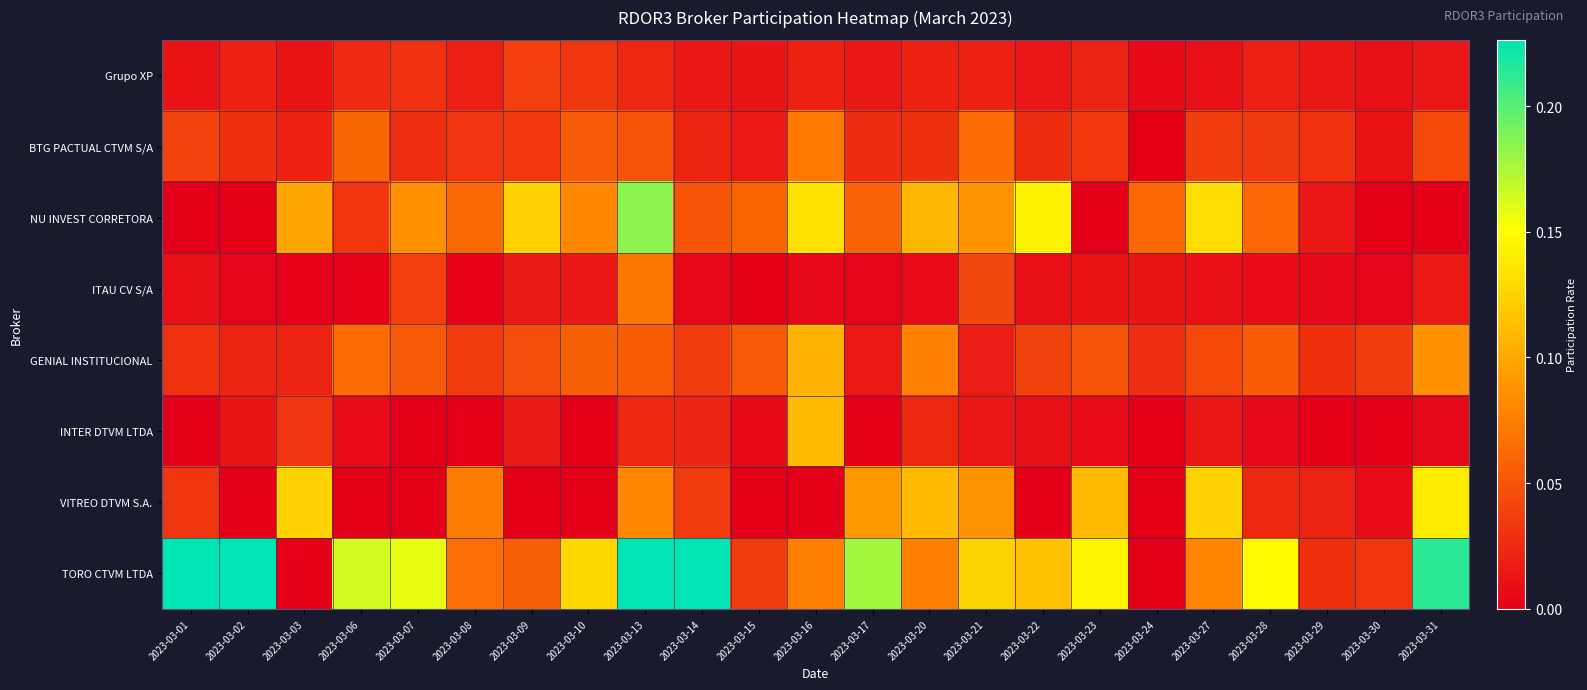

Which series has the largest total across all categories?

TORO CTVM LTDA